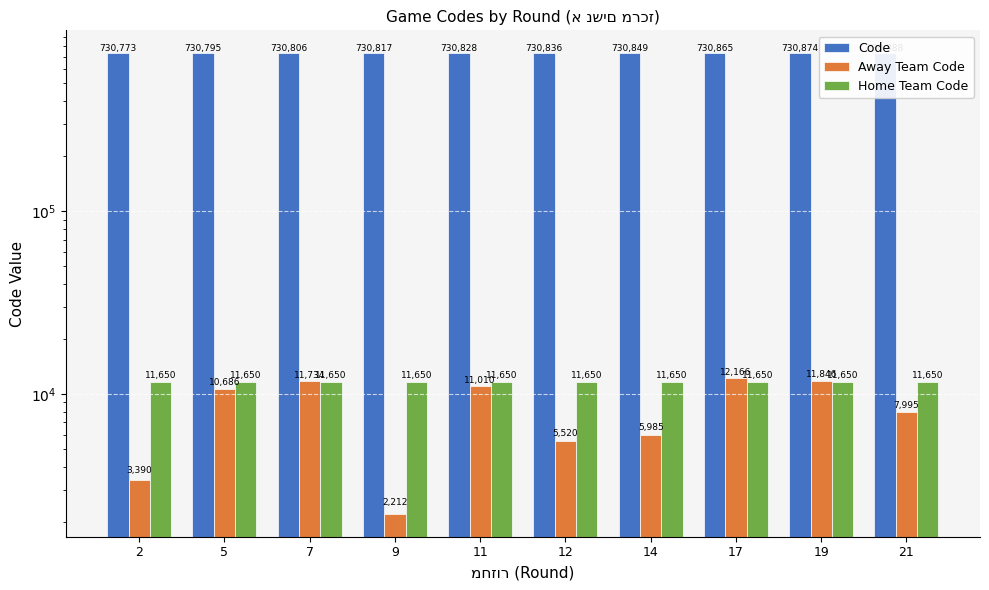

Are the bars grouped side by side (vs. stacked)?

Yes